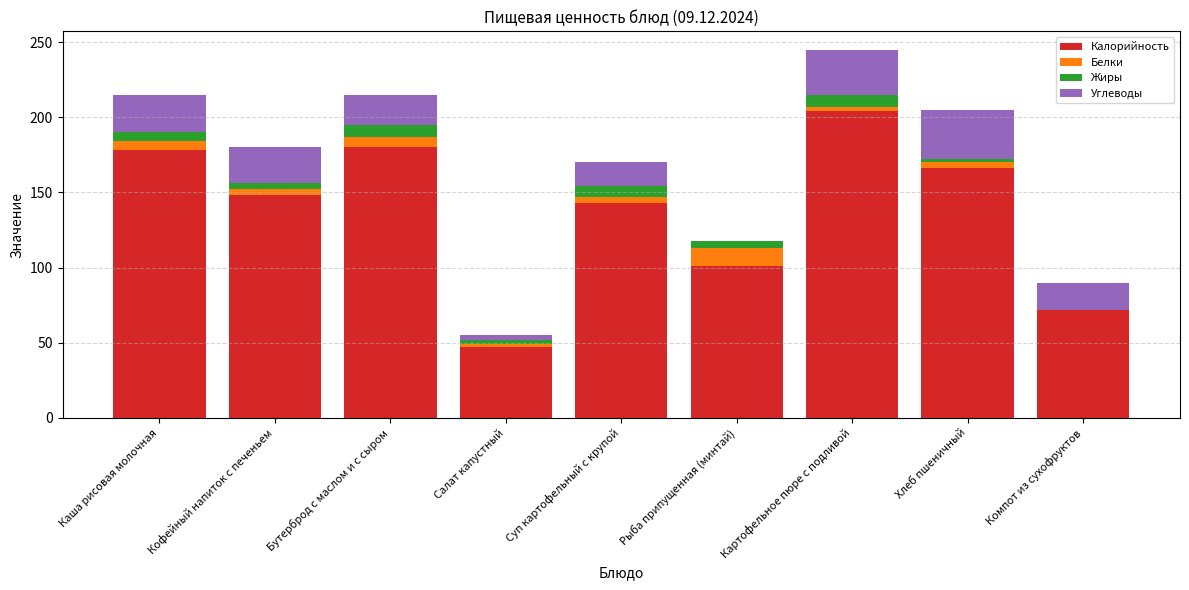

Are the bars horizontal?

No